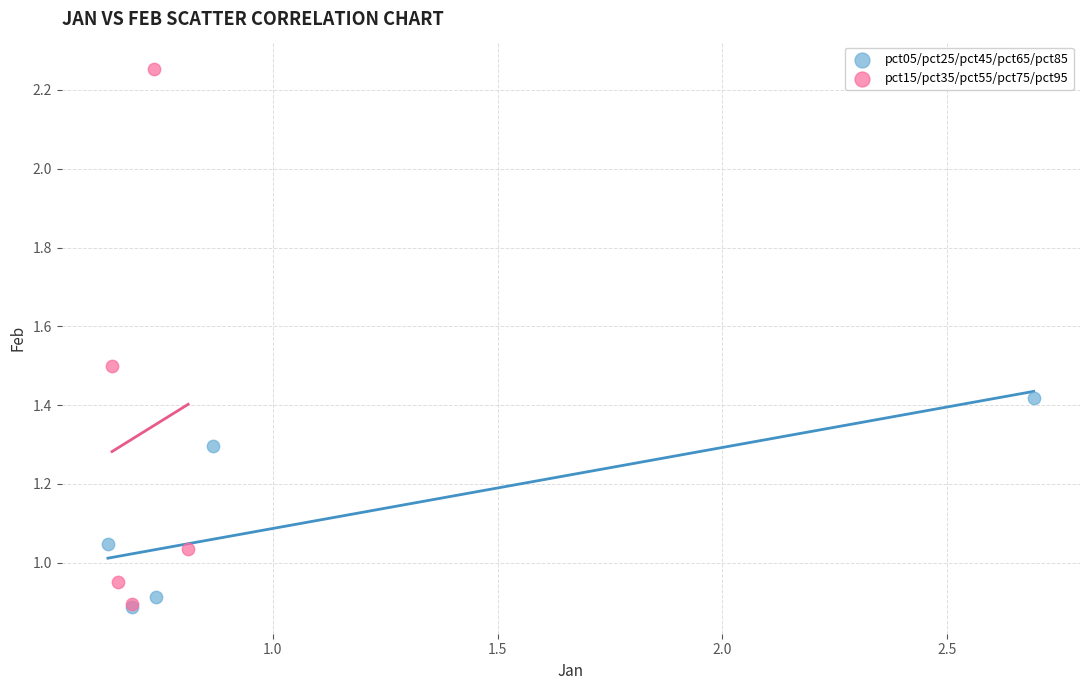

Which series reaches the maximum Y coordinate?

pct15/pct35/pct55/pct75/pct95